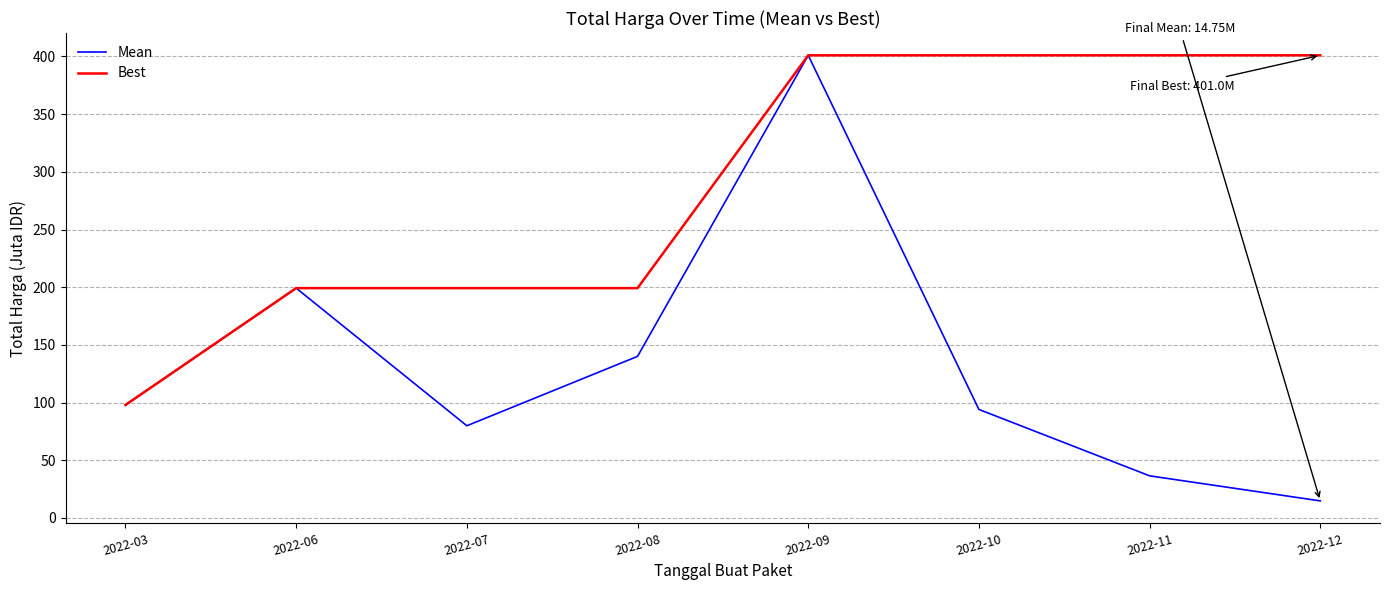

Reading left to right, what are all the values shown in this chart?

Mean: 97.9	199.2	79.9	140.0	401.0	94.0	36.5	14.8
Best: 97.9	199.2	199.2	199.2	401.0	401.0	401.0	401.0